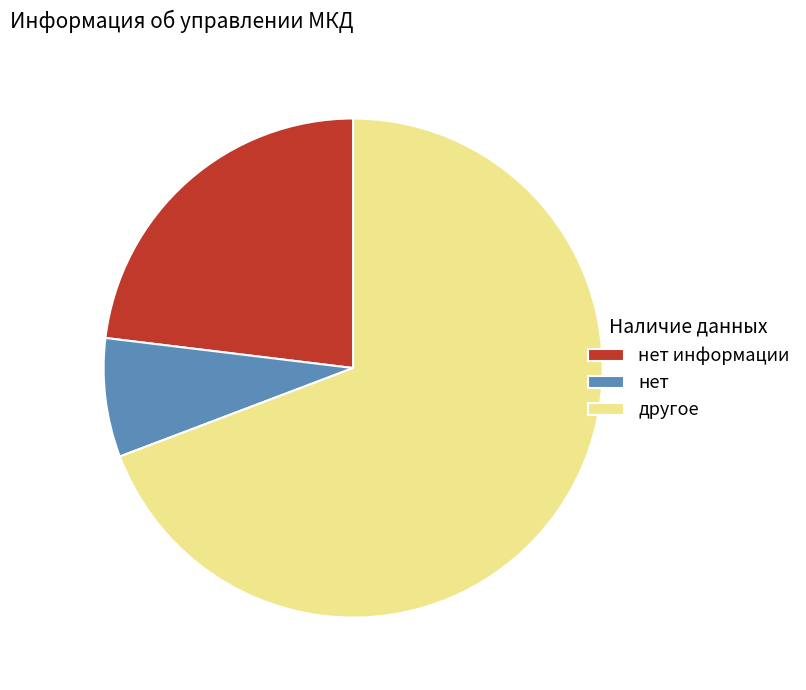

The нет slice represents 2% of the pie. True or false?

False